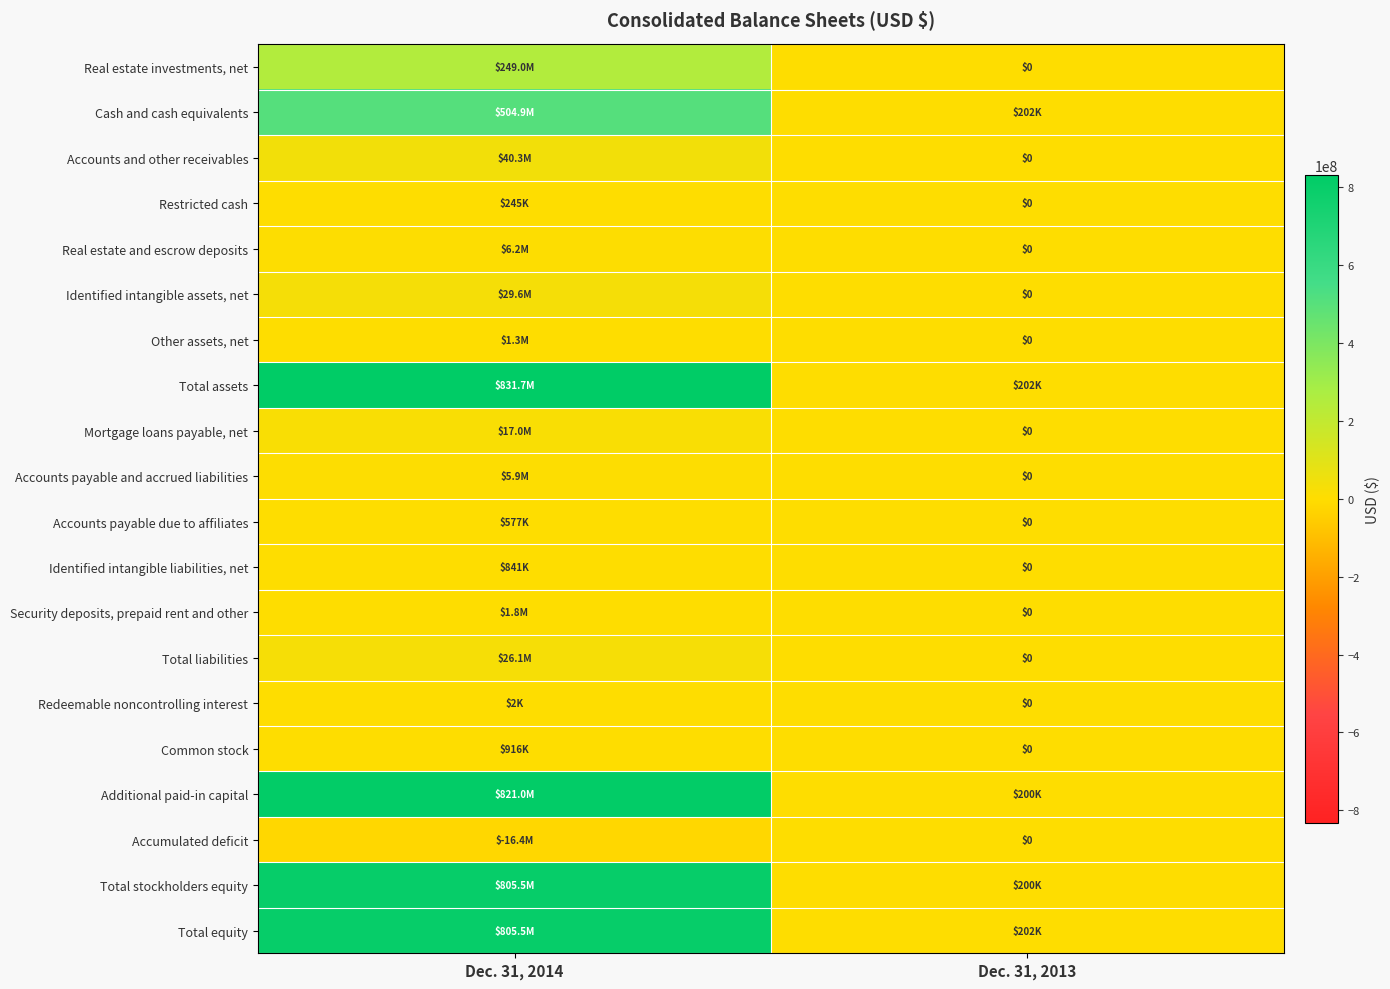

At how many categories does at least one series exceed 343675274?

1